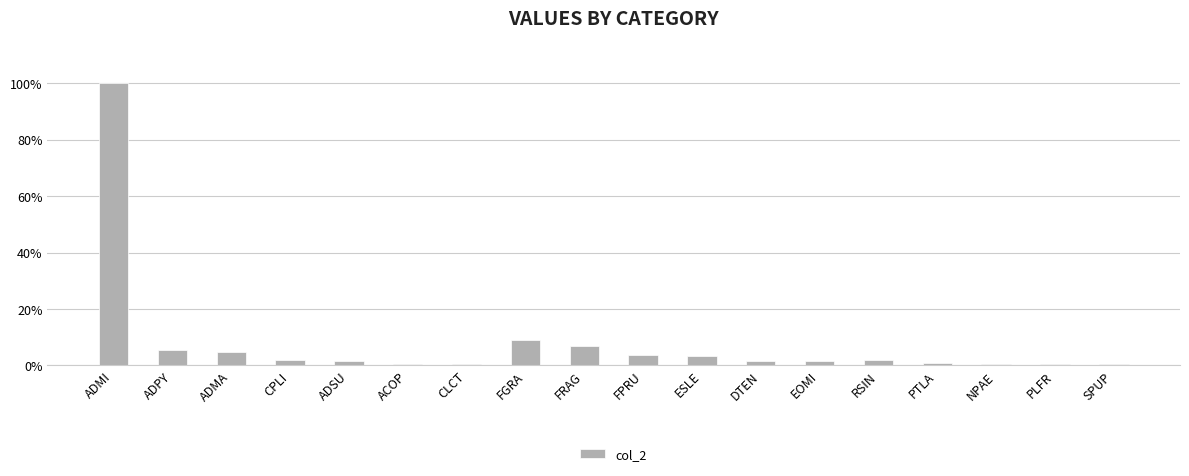

Between CPLI and ACOP, which is larger?

CPLI